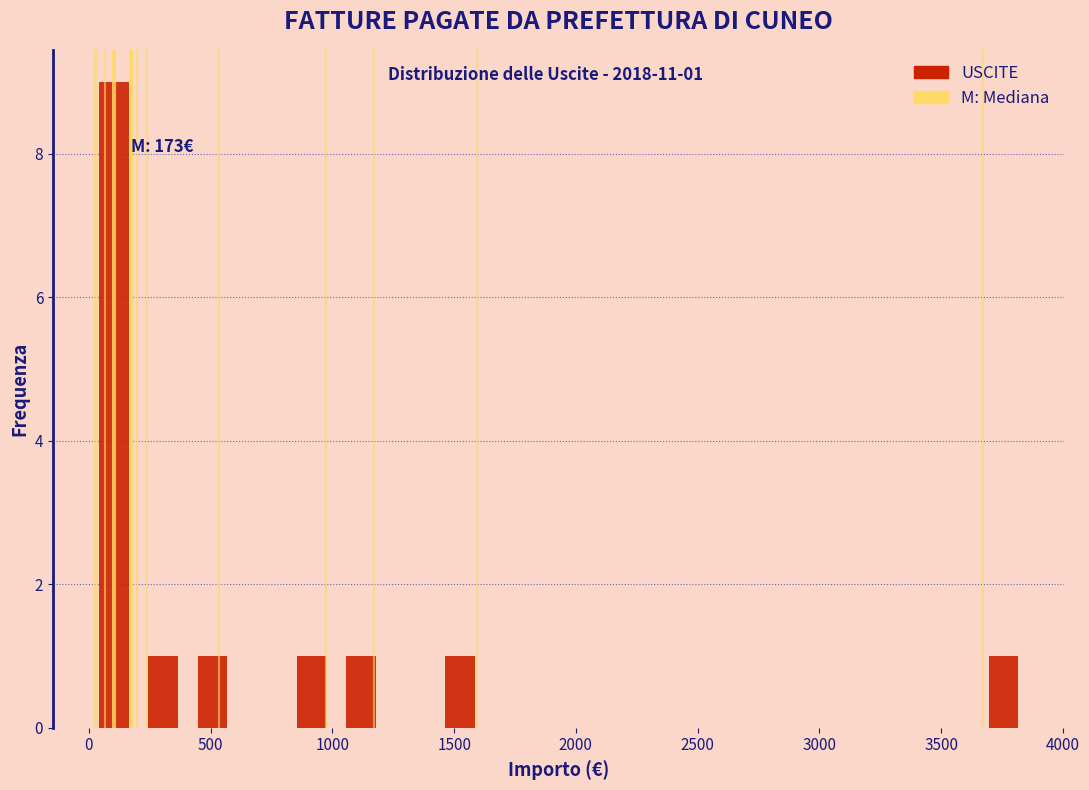

Which range on the x-axis has the tallest bar?

0 to 200